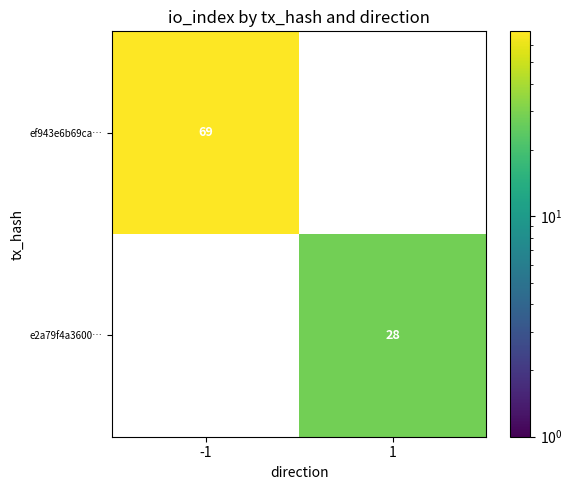

The value of e2a79f4a3600… at 1 is 28. True or false?

True